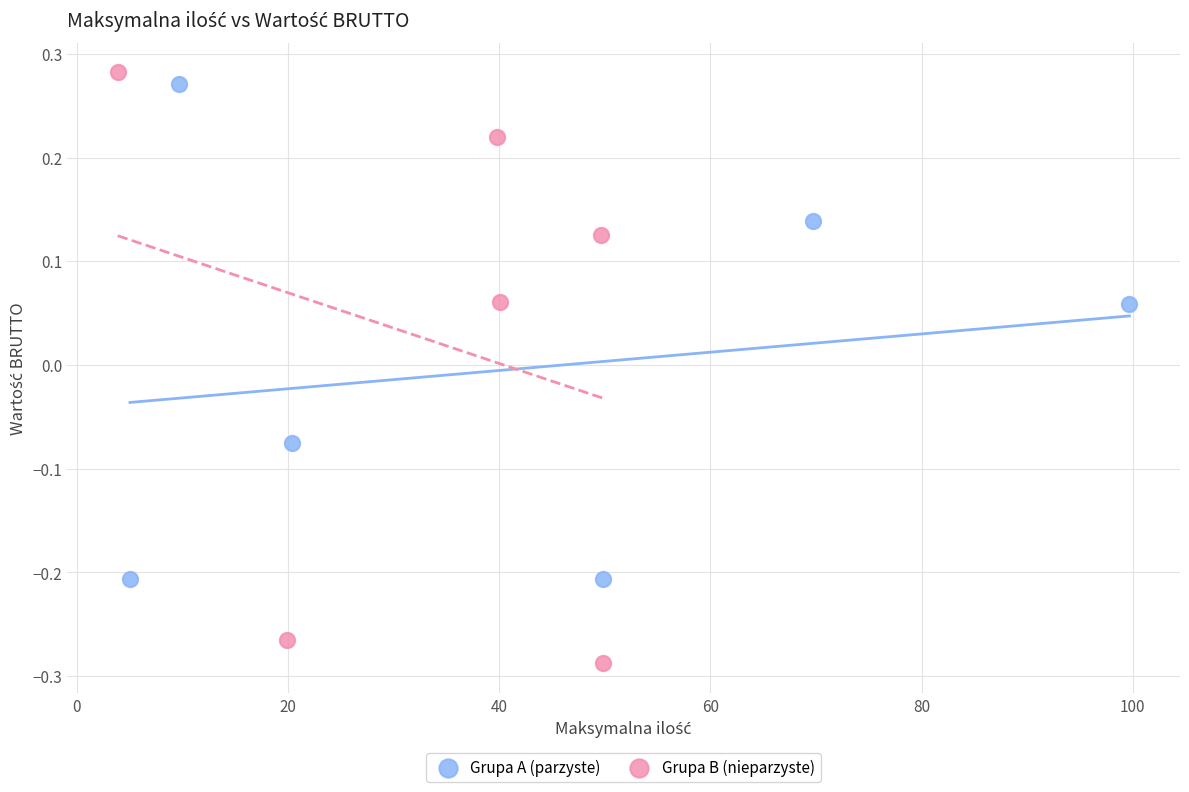

Which series contains the lowest Y value?

Grupa B (nieparzyste)